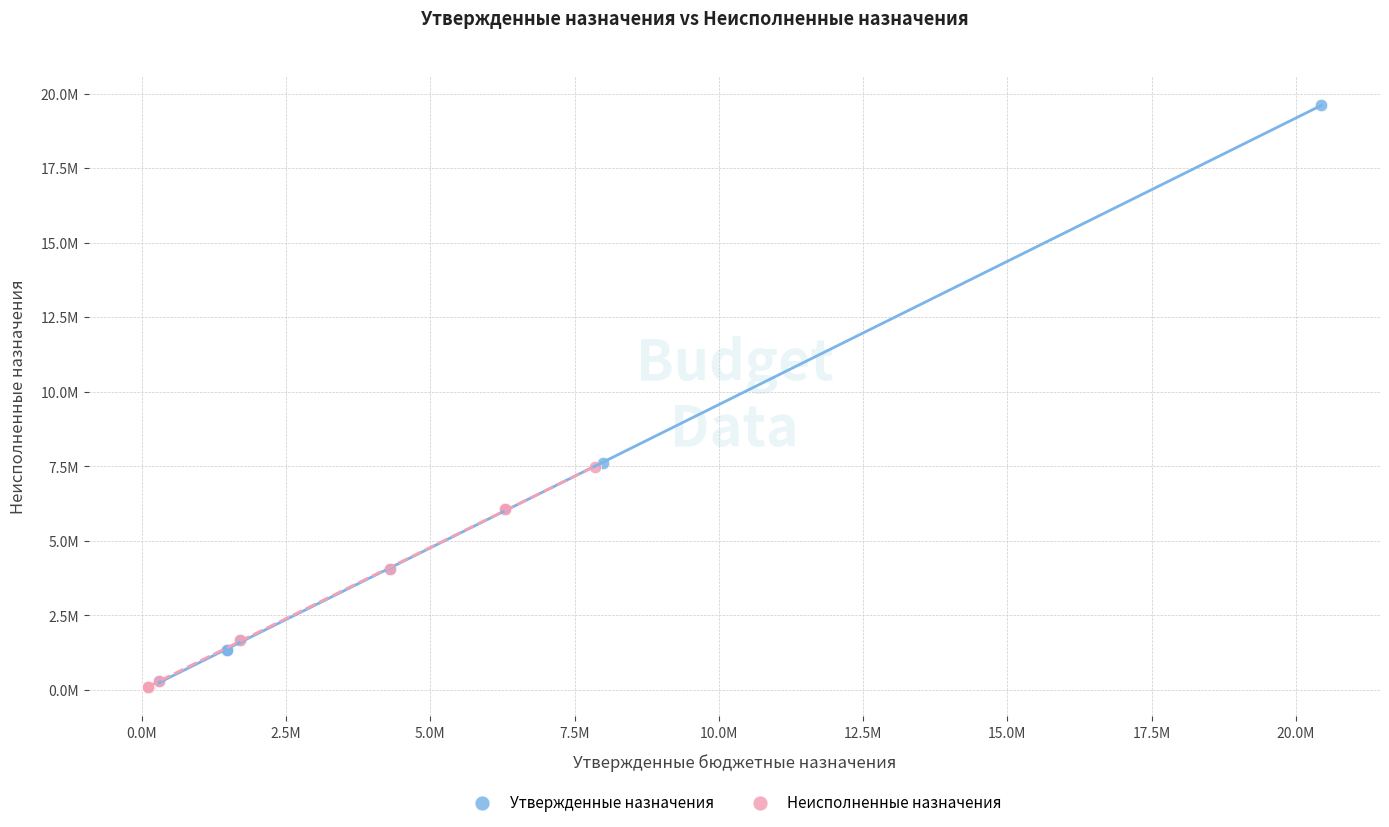

What are all the series names shown in the legend?

Утвержденные назначения, Неисполненные назначения